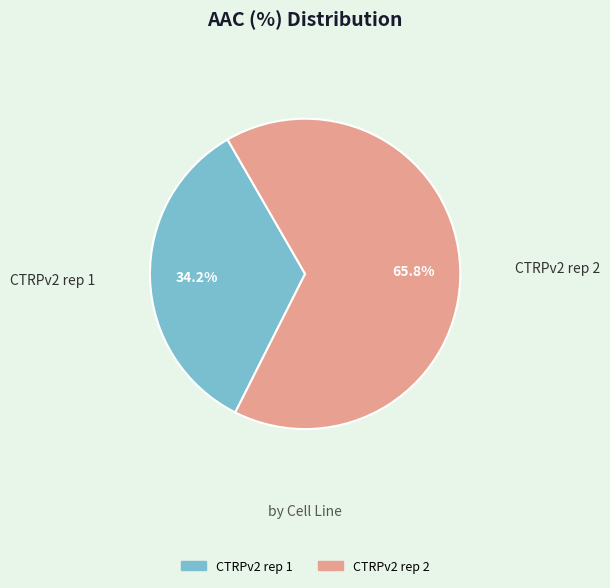

Between CTRPv2 rep 2 and CTRPv2 rep 1, which is larger?

CTRPv2 rep 2